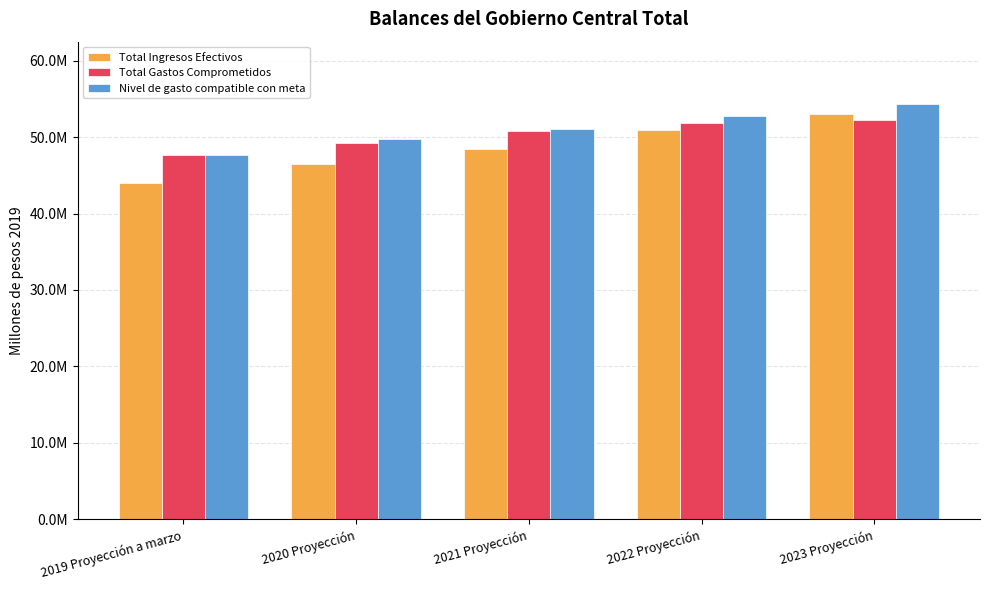

True or false: Total Gastos Comprometidos has a value of 51834200.1 at 2022 Proyección.

True